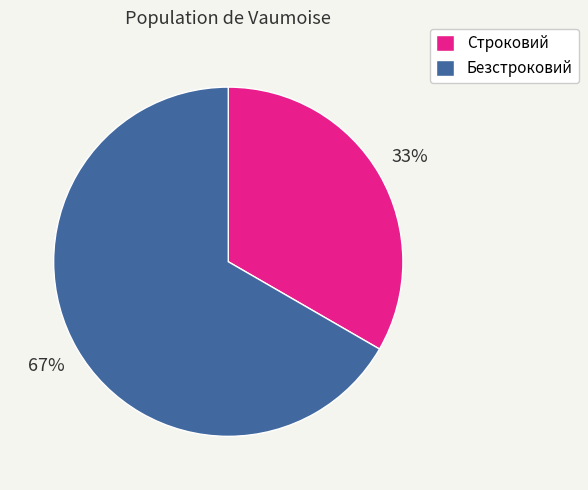

To the nearest percent, what is the combined percentage of Безстроковий and Строковий?

100%